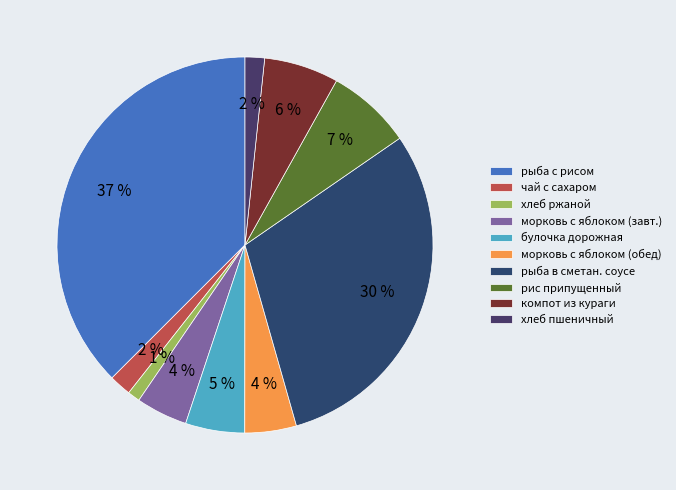

Does any single category account for the majority?

No